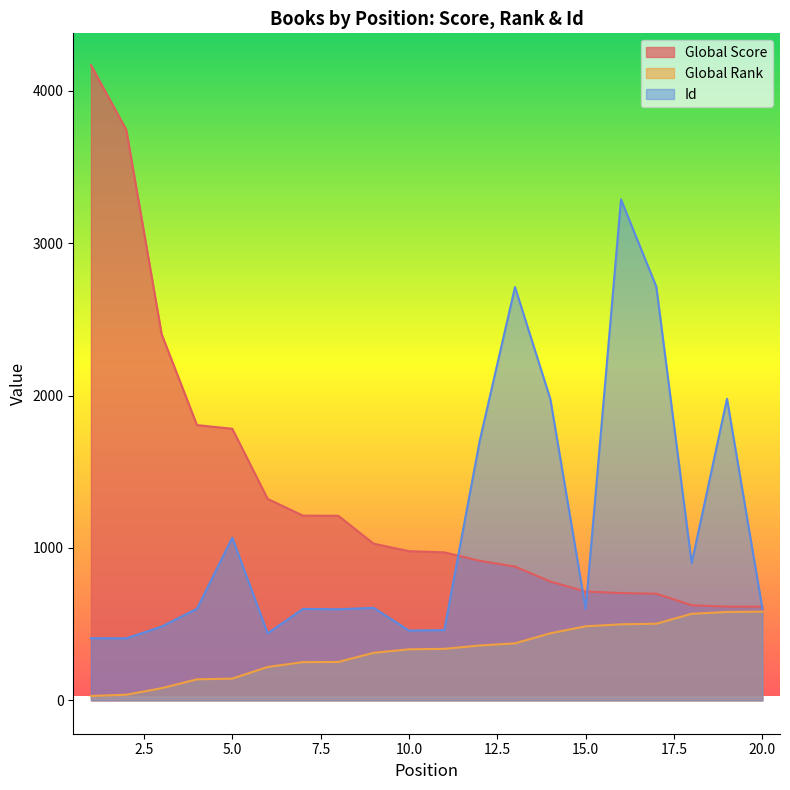

Between 16 and 20, which is larger?

16